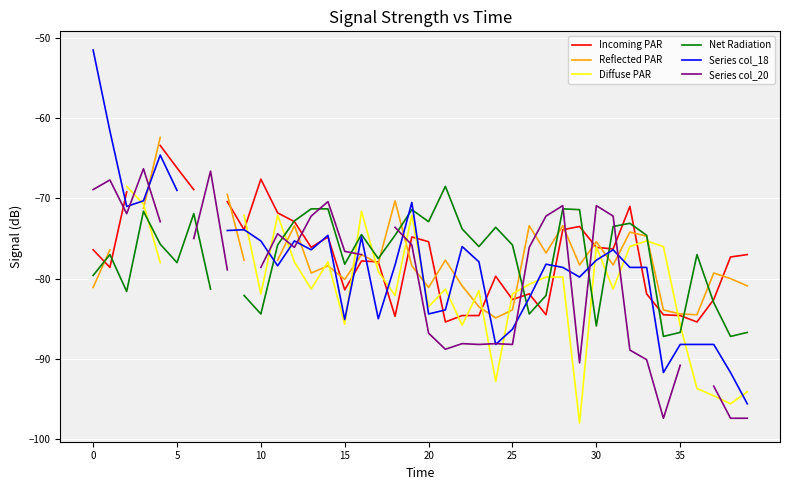

What are all the series names shown in the legend?

Incoming PAR, Reflected PAR, Diffuse PAR, Net Radiation, Series col_18, Series col_20